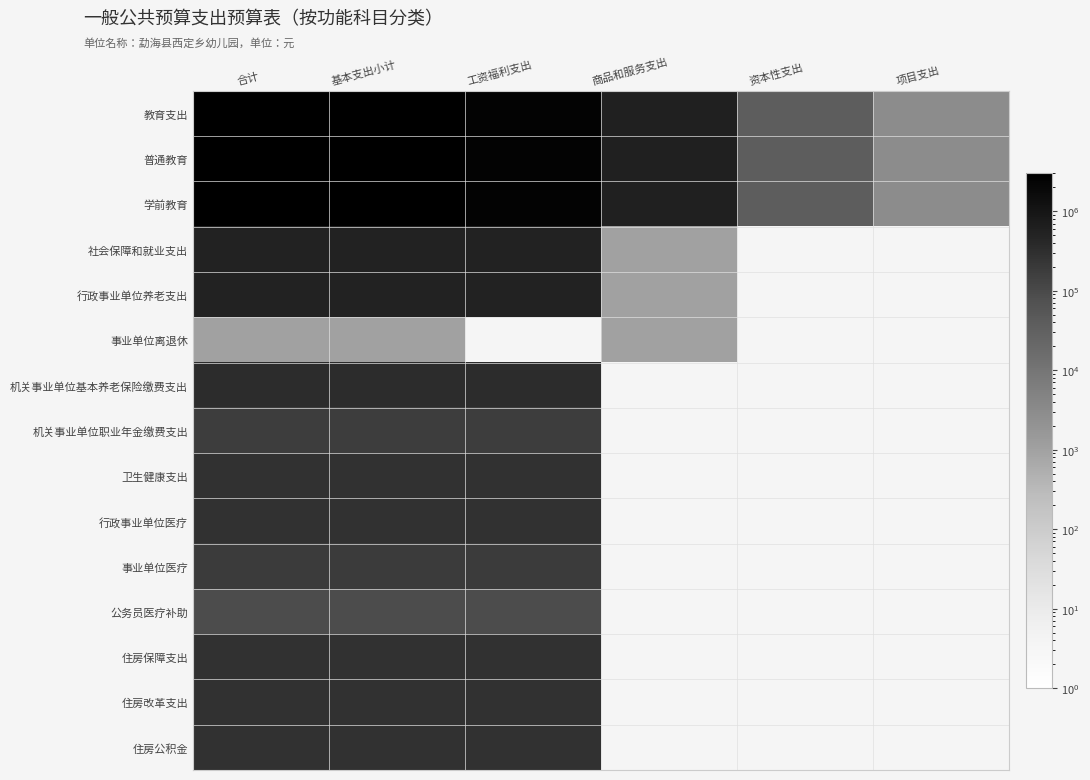

Which category has the lowest value across all series?

资本性支出